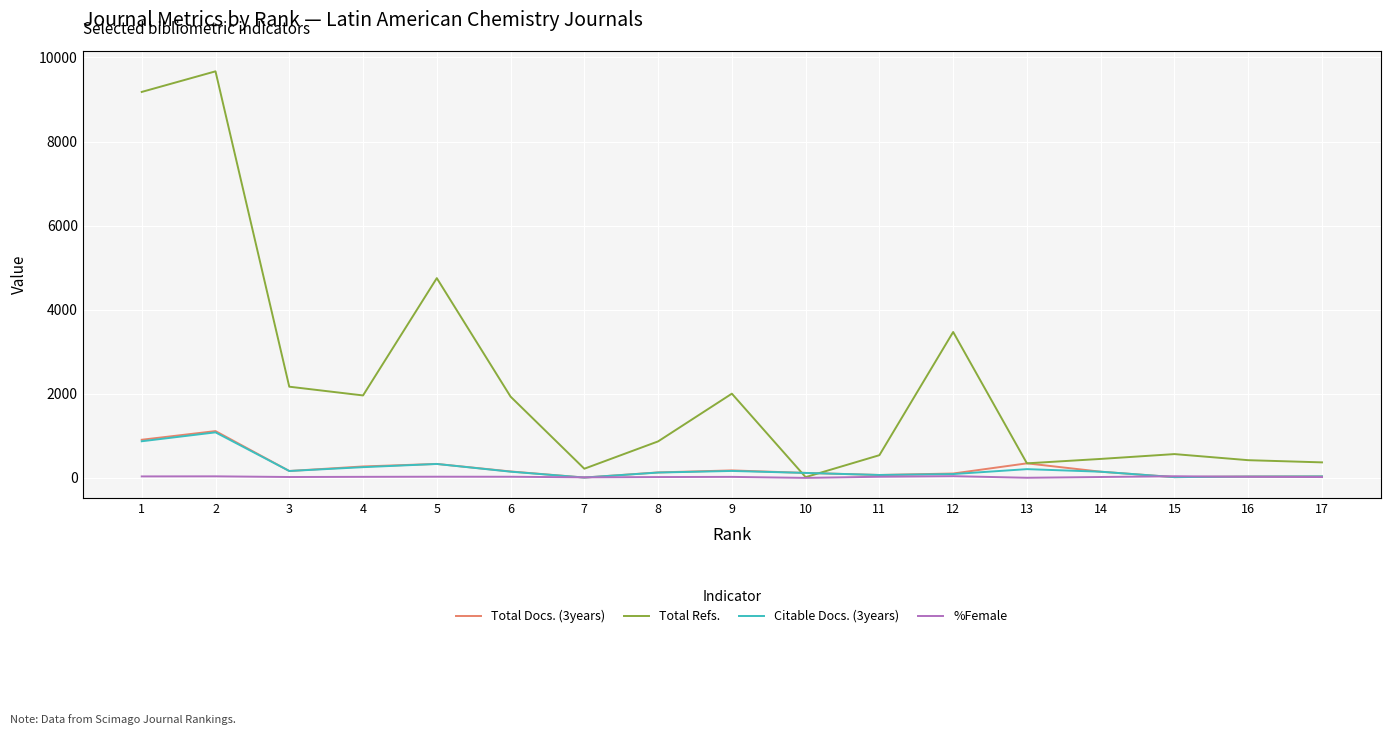

Is the value of %Female at 2 greater than the value of Citable Docs. (3years) at 6?

No